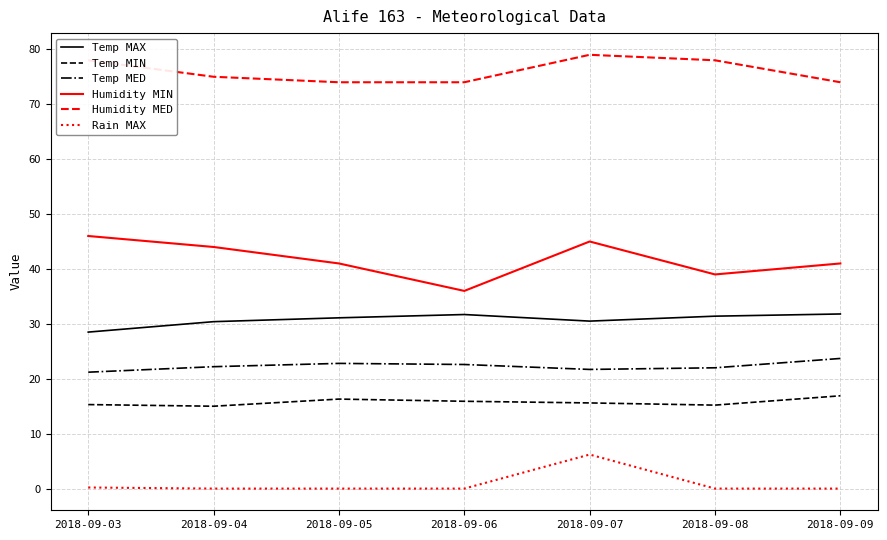

What is the difference between the maximum and minimum values in the Rain MAX series?

6.2